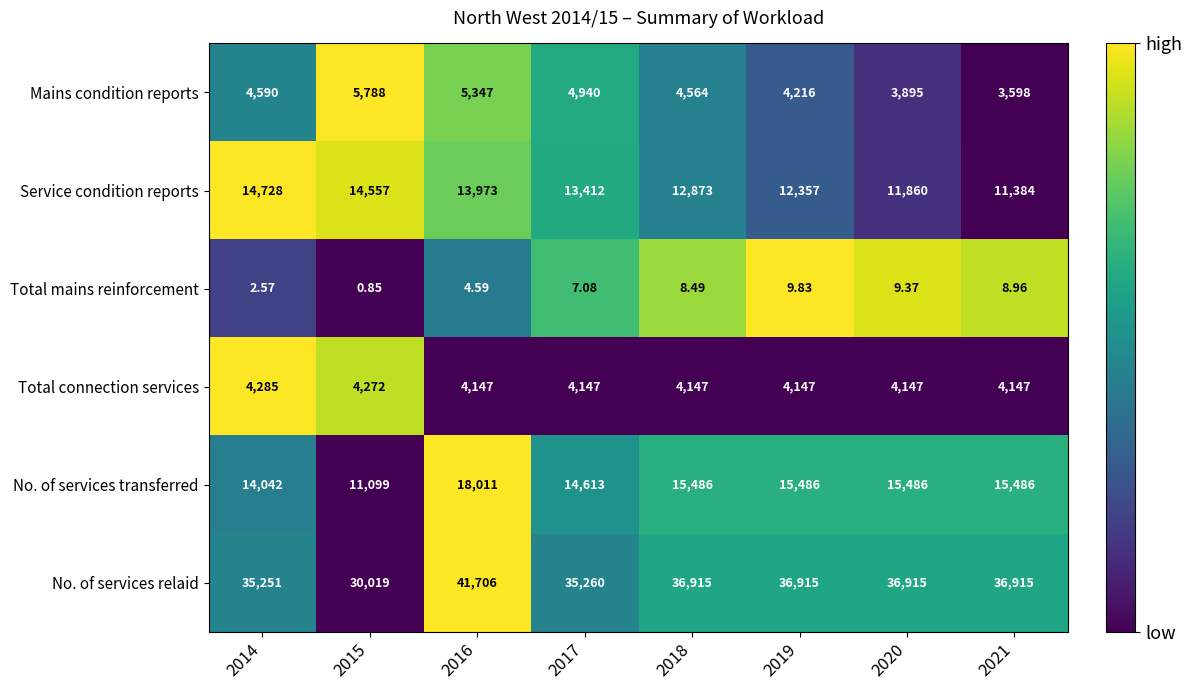

Rank the series at 2021 from highest to lowest value.

No. of services relaid, No. of services transferred, Service condition reports, Total connection services, Mains condition reports, Total mains reinforcement